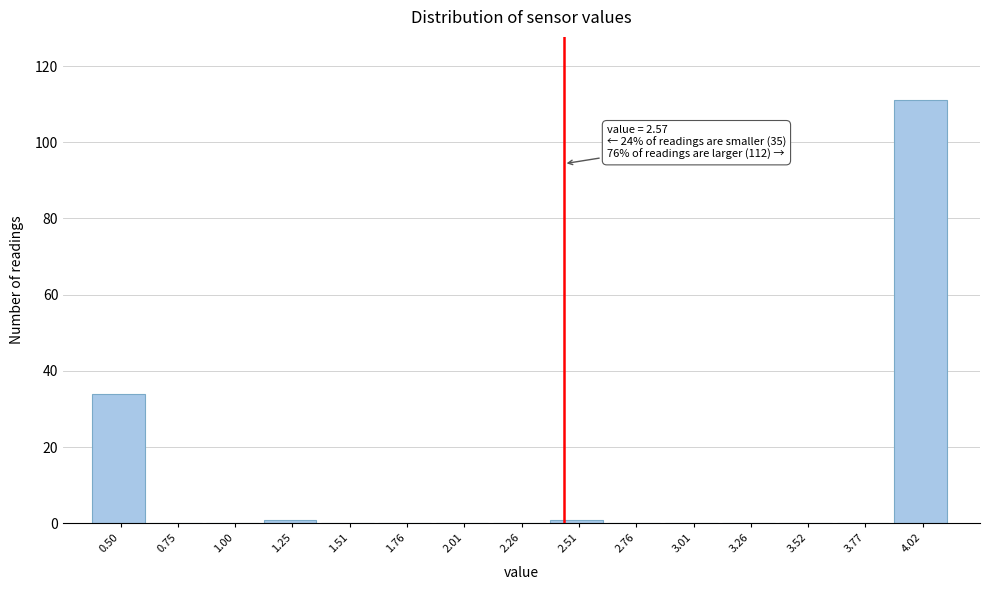

Reading left to right, what are all the values shown in this chart?

0.50=34	0.75=0	1.00=0	1.25=1	1.51=0	1.76=0	2.01=0	2.26=0	2.51=1	2.76=0	3.01=0	3.26=0	3.52=0	3.77=0	4.02=111